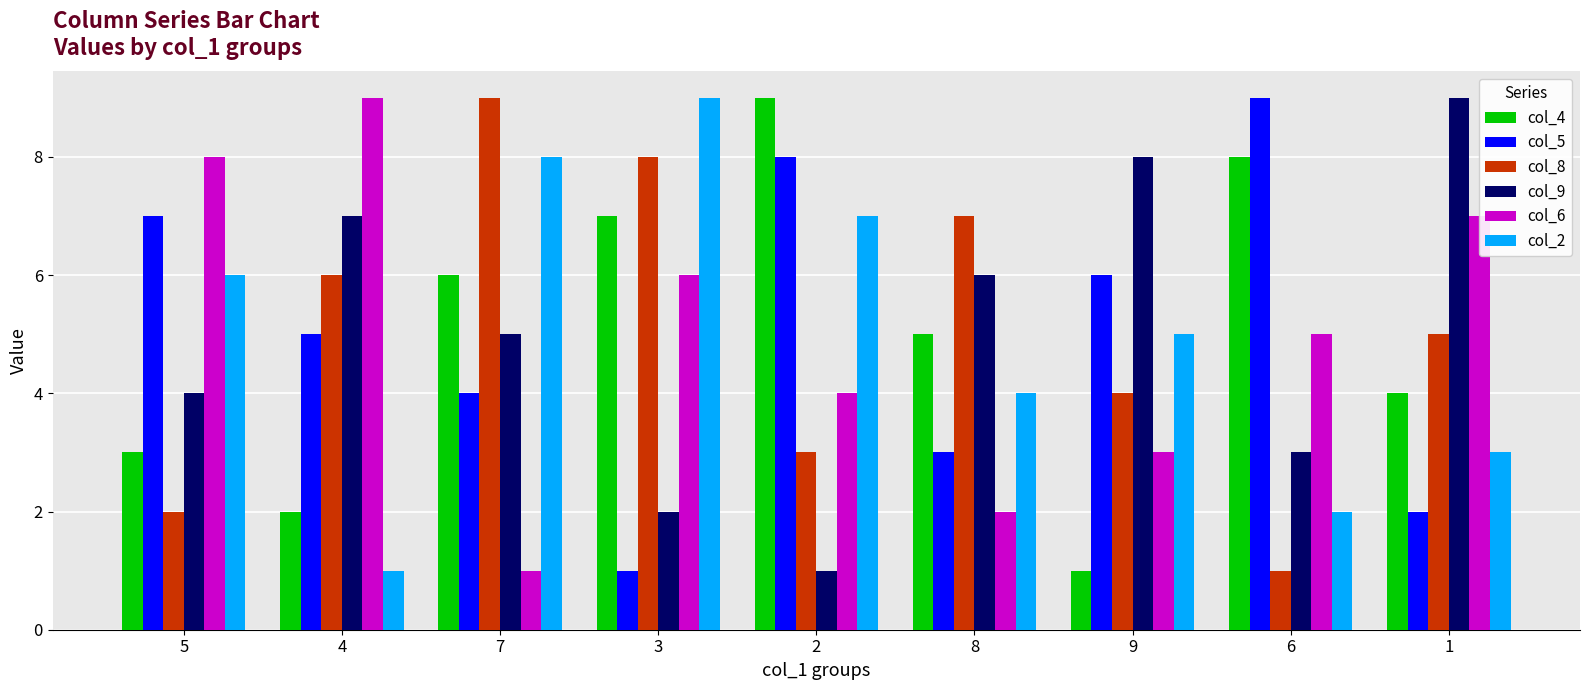

The col_9 series shows 9 at 1. True or false?

True